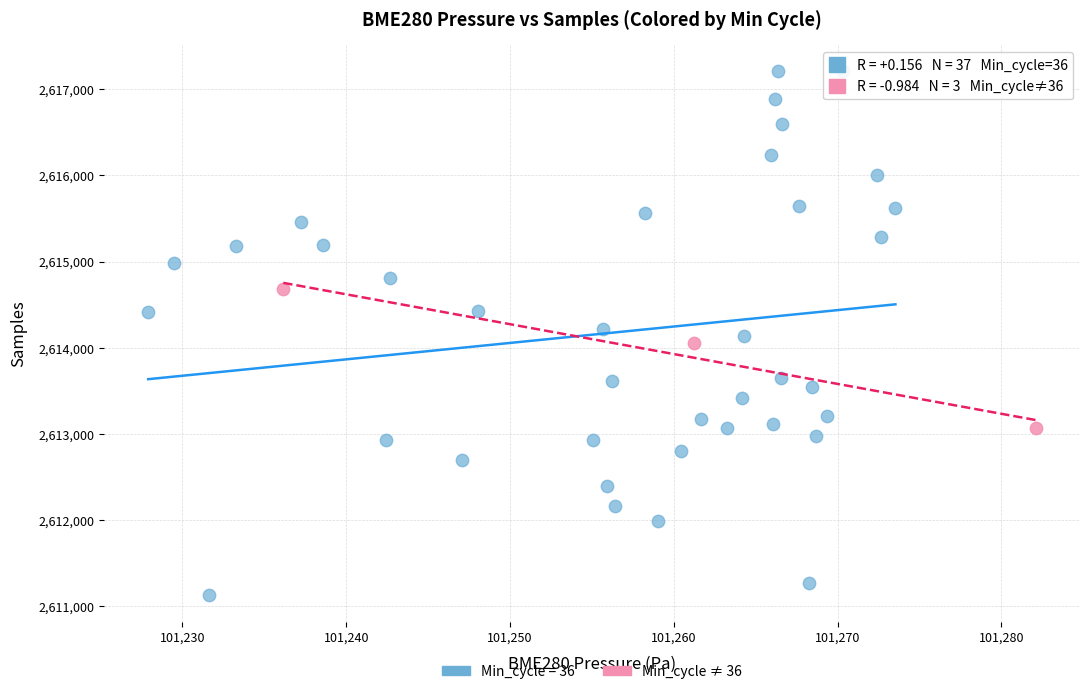

Which series reaches the maximum Y coordinate?

Min_cycle = 36